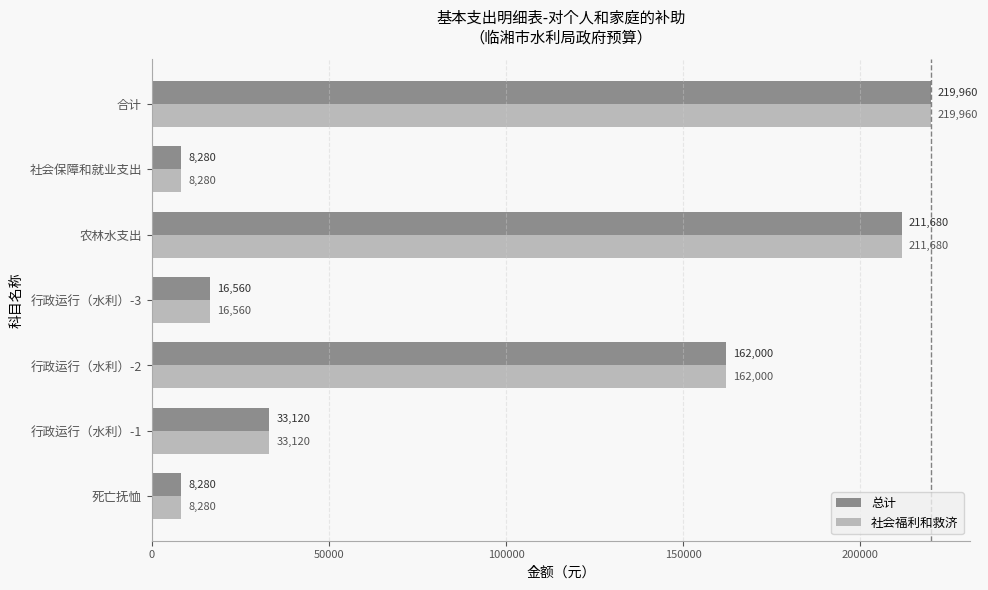

True or false: 总计 has a value of 162000 at 行政运行（水利）-2.

True